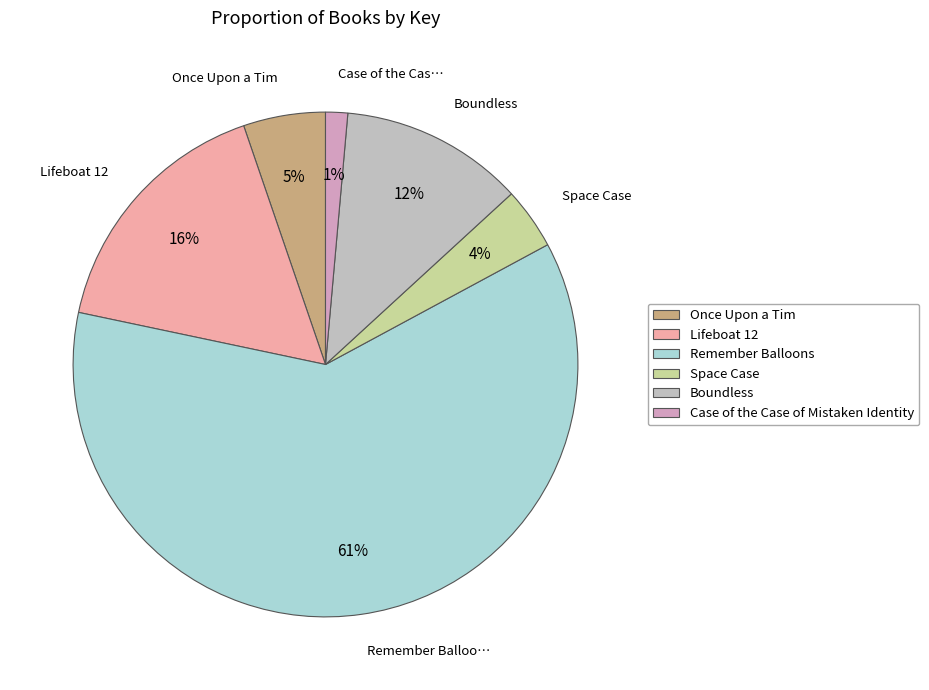

Combined, what portion of the pie is Boundless and Space Case?

15.7%